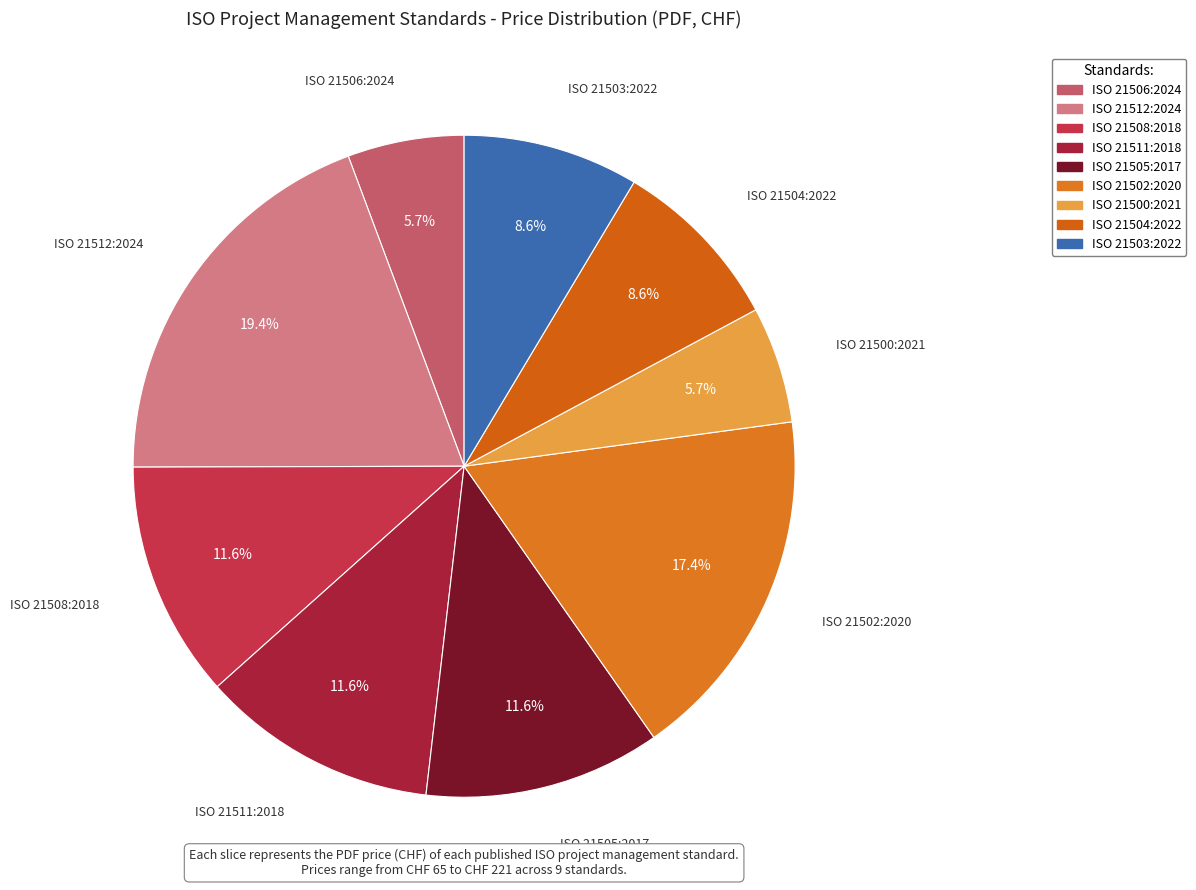

Which has a higher value, ISO 21504:2022 or ISO 21500:2021?

ISO 21504:2022